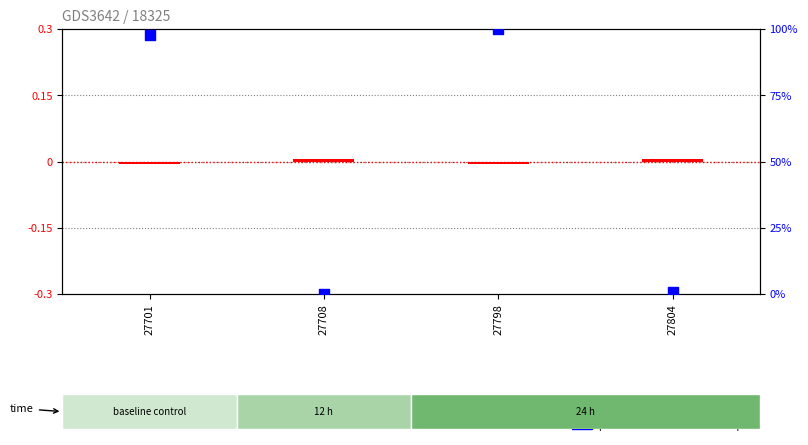

Which series contains the lowest Y value?

log ratio